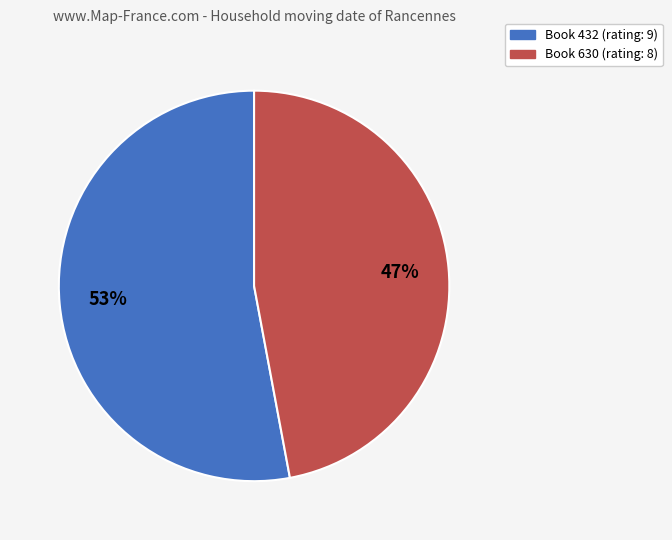

To the nearest percent, what is the difference between the largest and smallest slice percentages?

6%